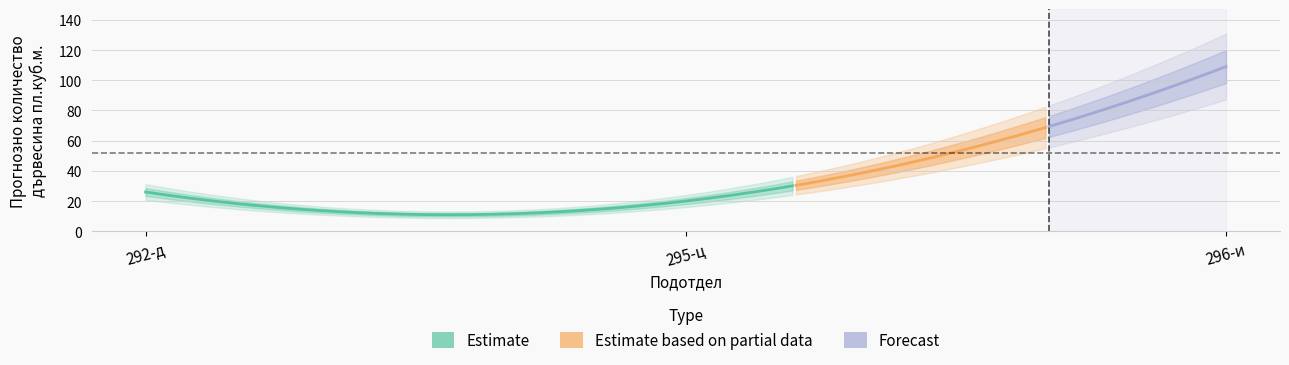

Count the number of data series in this chart.

3